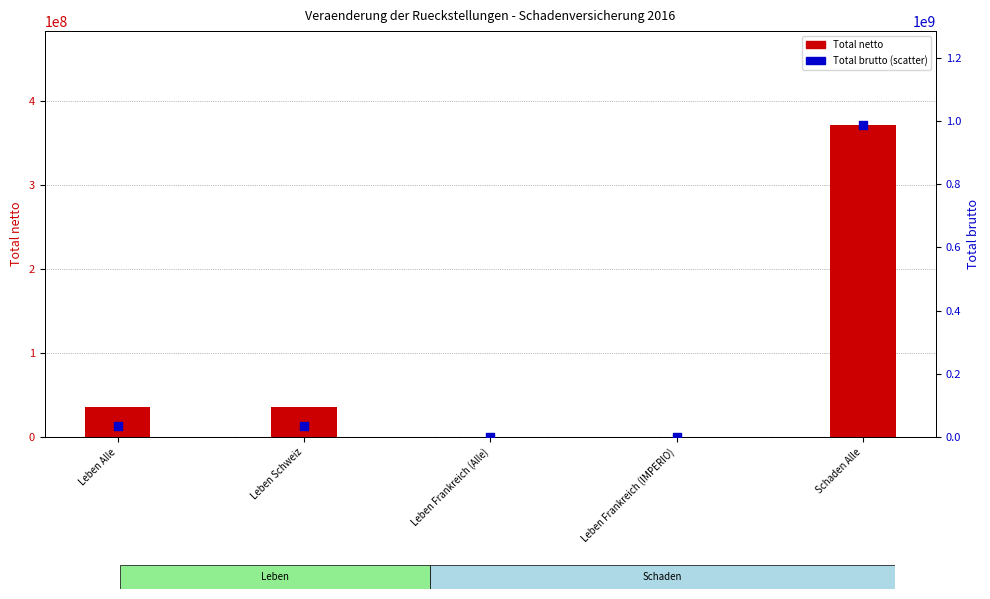

At which category is the sum across all series the highest?

Schaden Alle